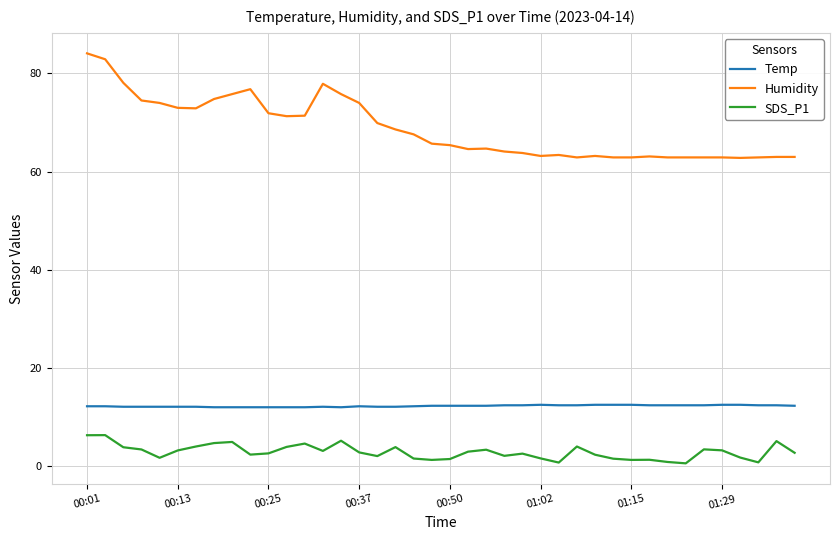

List the series in order of their peak value, lowest first.

SDS_P1, Temp, Humidity